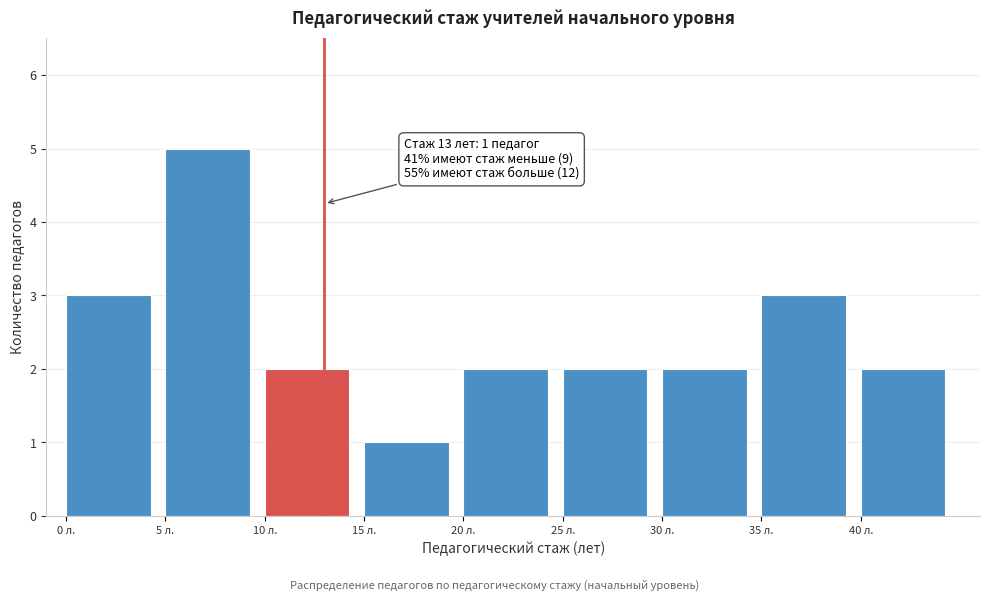

Which range on the x-axis has the tallest bar?

5 to 10